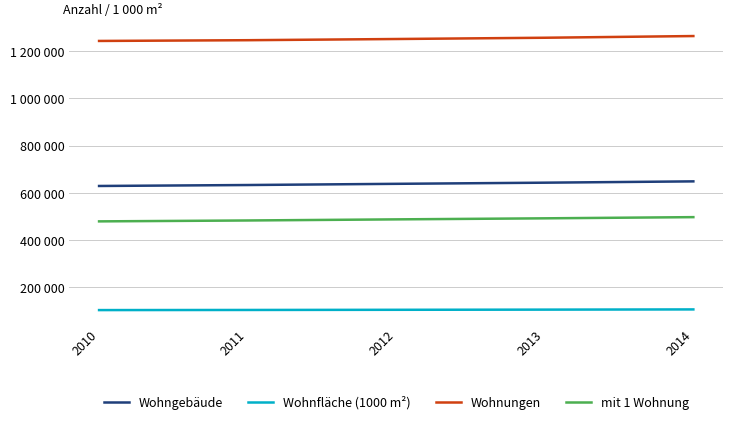

Does the chart display data point markers on the line(s)?

No